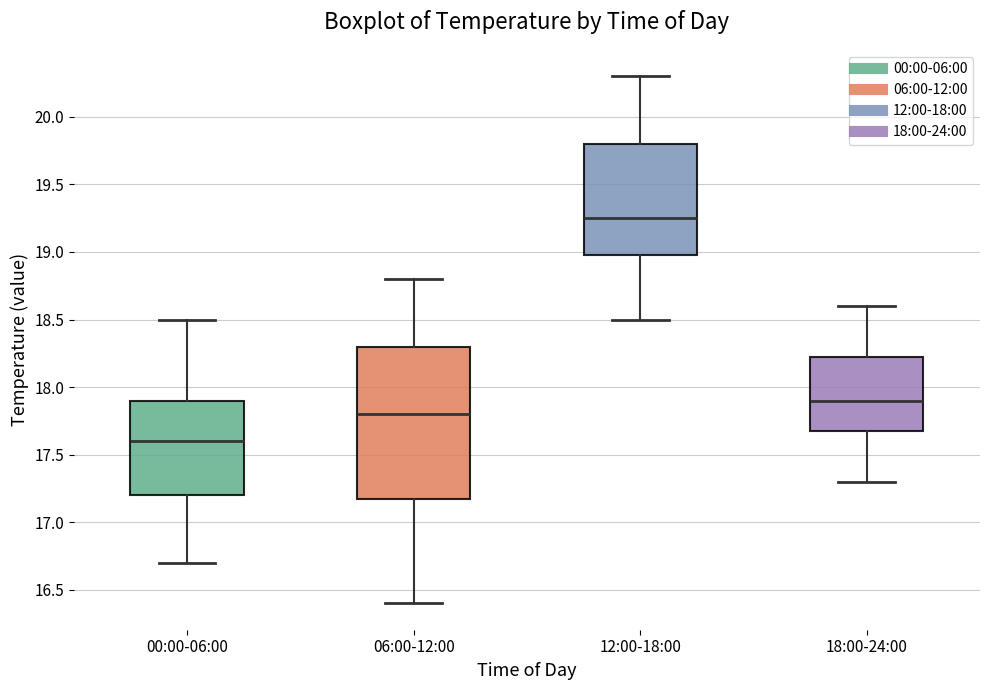

Reading left to right, read every box against the y-axis: the position of its median line, the range the box covers, and the ends of its whiskers. The values are not printed on the chart, so give them approximately, as read against the axis.

00:00-06:00: median 17.60, box 17.20 to 17.90, whiskers 16.70 to 18.50
06:00-12:00: median 17.80, box 17.20 to 18.30, whiskers 16.40 to 18.80
12:00-18:00: median 19.25, box 19.00 to 19.80, whiskers 18.50 to 20.30
18:00-24:00: median 17.90, box 17.70 to 18.25, whiskers 17.30 to 18.60